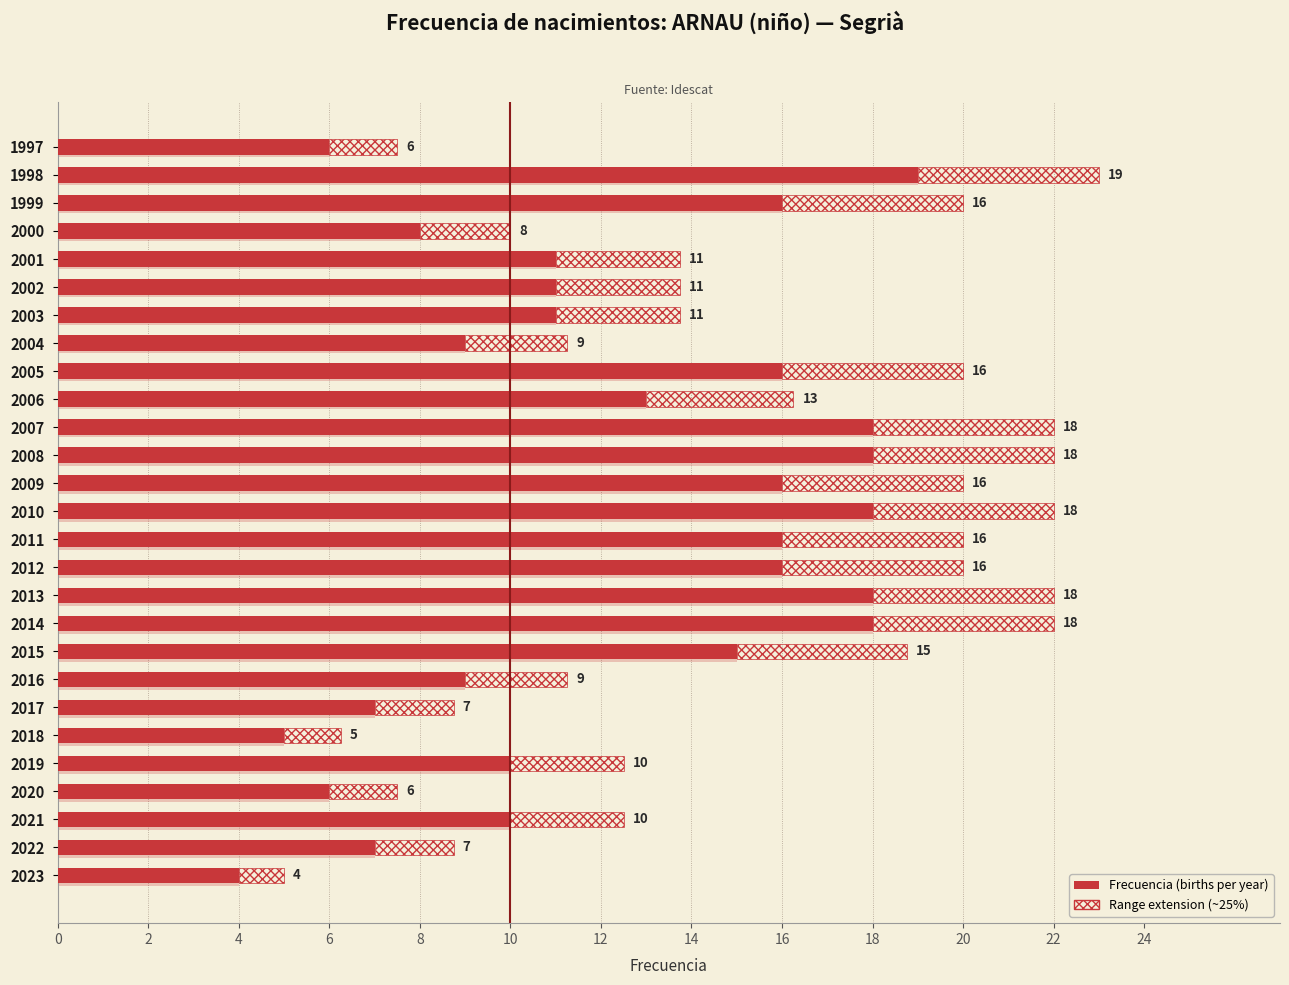

How many distinct data groups are displayed?

1